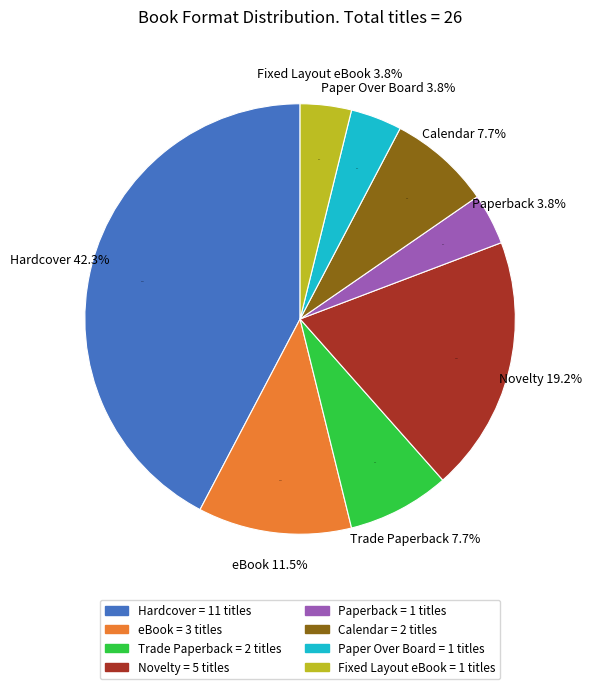

Does Novelty represent more than half of the total?

No